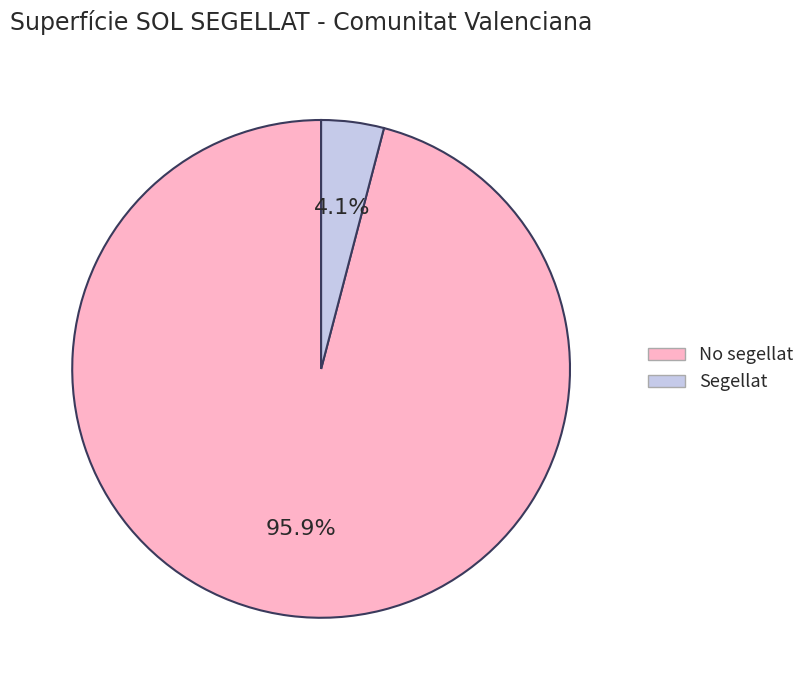

Which has a higher value, No segellat or Segellat?

No segellat